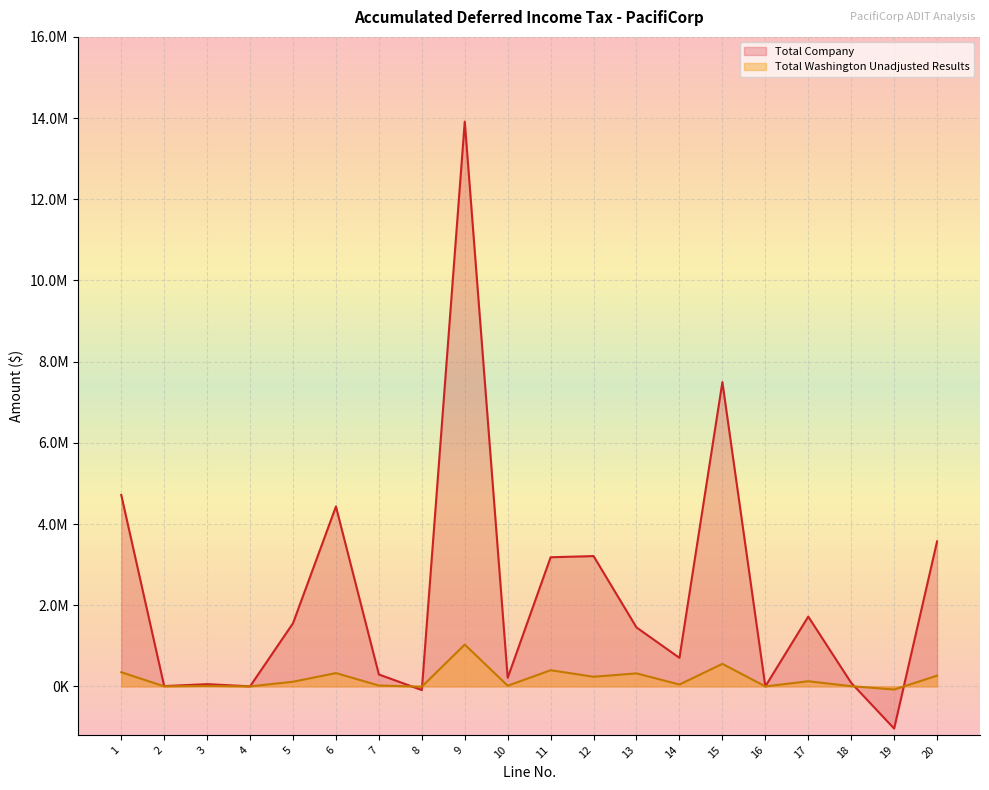

What value does the Total Company series have at 5?

1555628.9